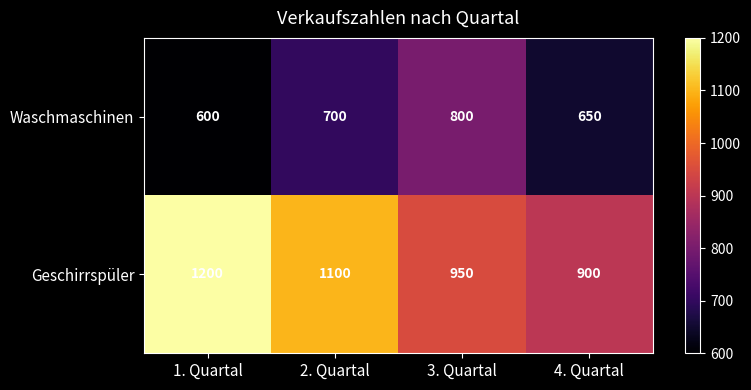

List the series in order of their overall mean, highest first.

Geschirrspüler, Waschmaschinen